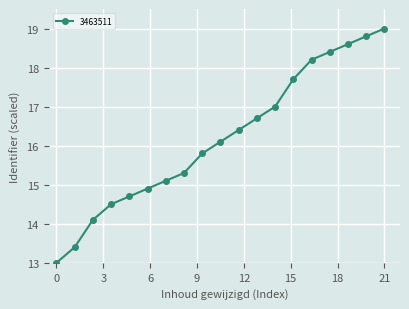

True or false: there are more than 2 points higher than both neighbors.

False